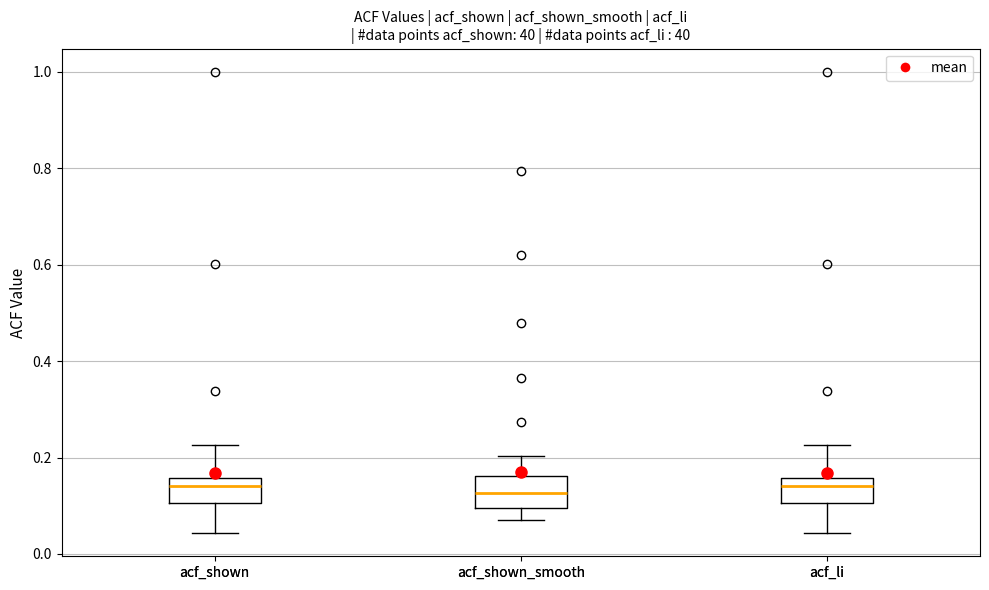

Where does the upper whisker of the box for acf_shown_smooth end on the y-axis? The values are not printed on the chart, so give them approximately, as read against the axis.

0.20